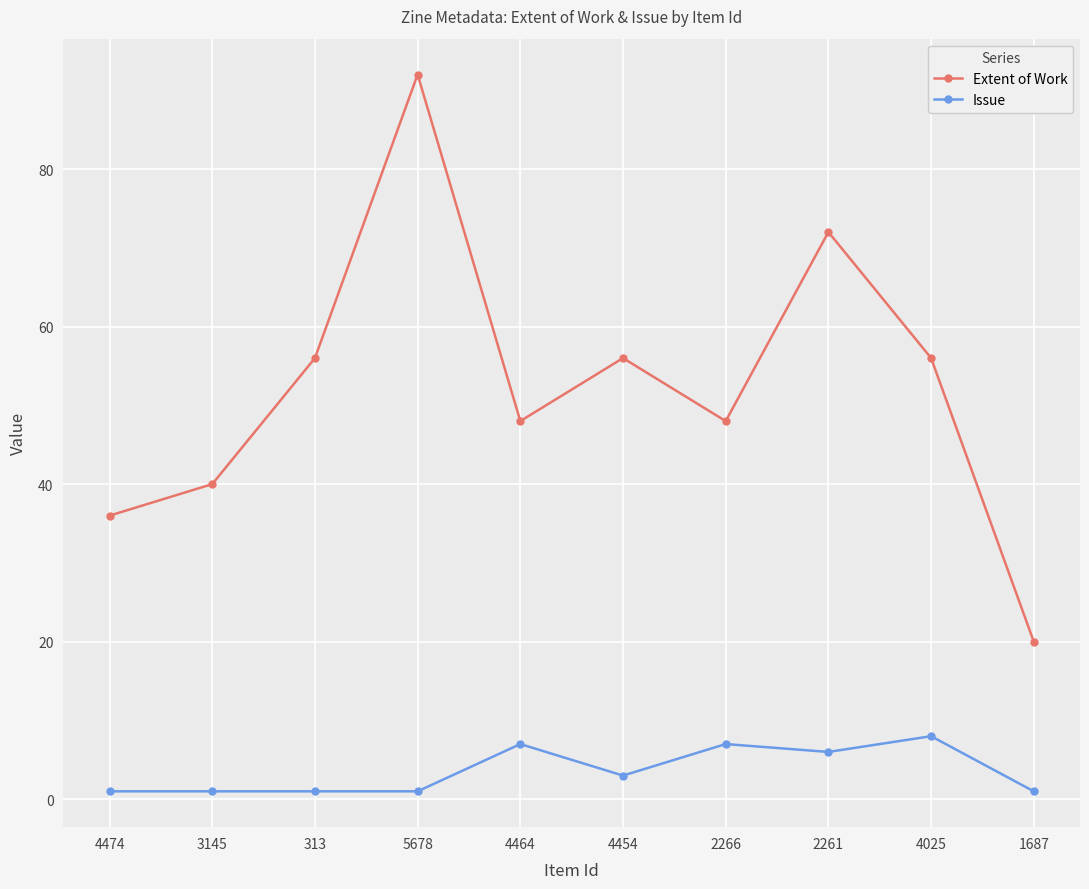

Where is the first local minimum for Extent of Work?

4464